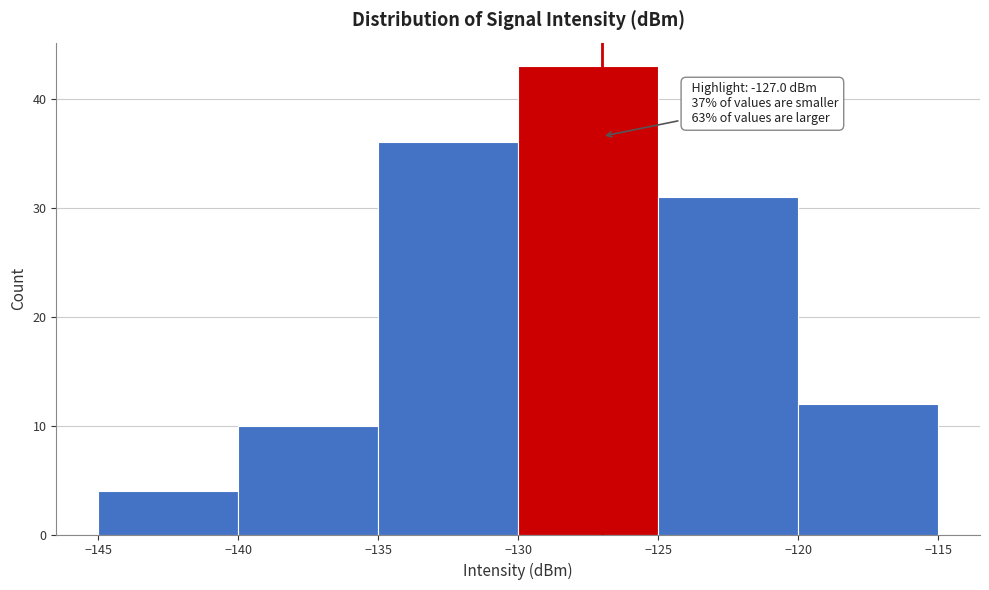

Which range on the x-axis has the tallest bar?

-130 to -125